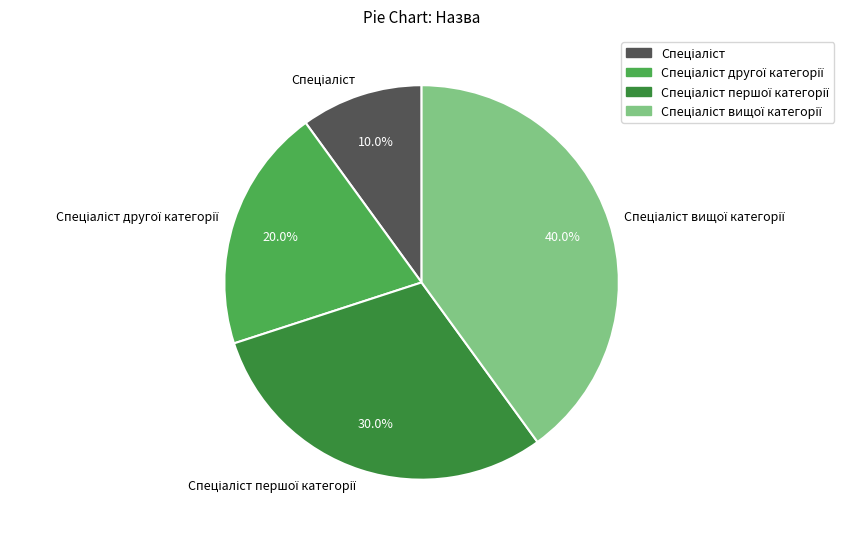

Does any single category account for the majority?

No